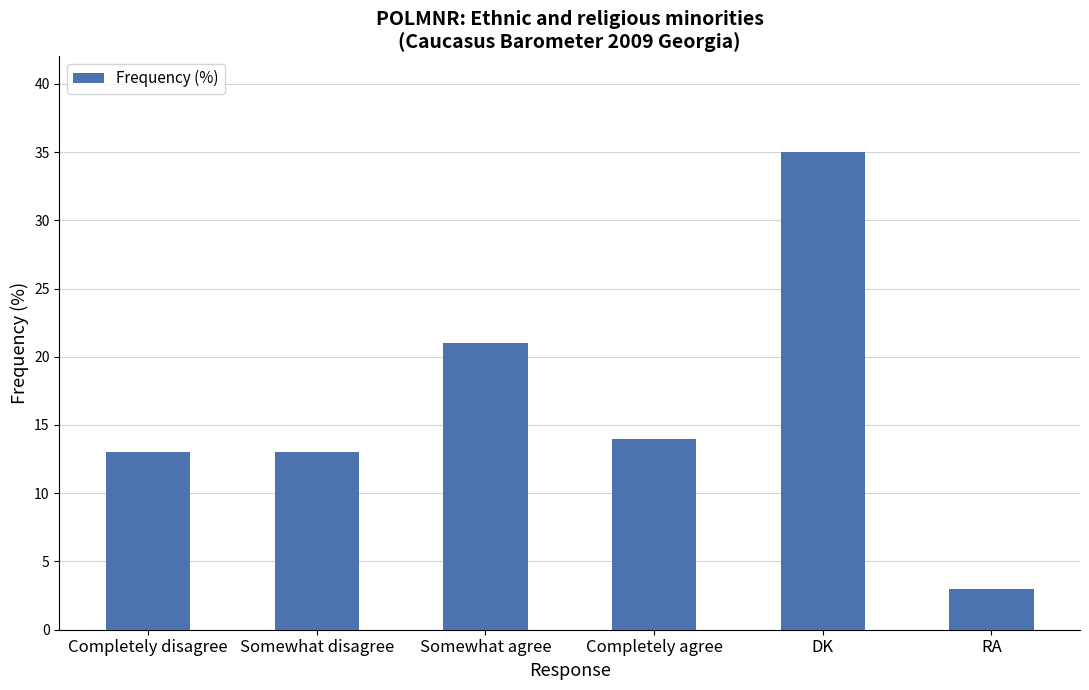

How many values are below 14?

3